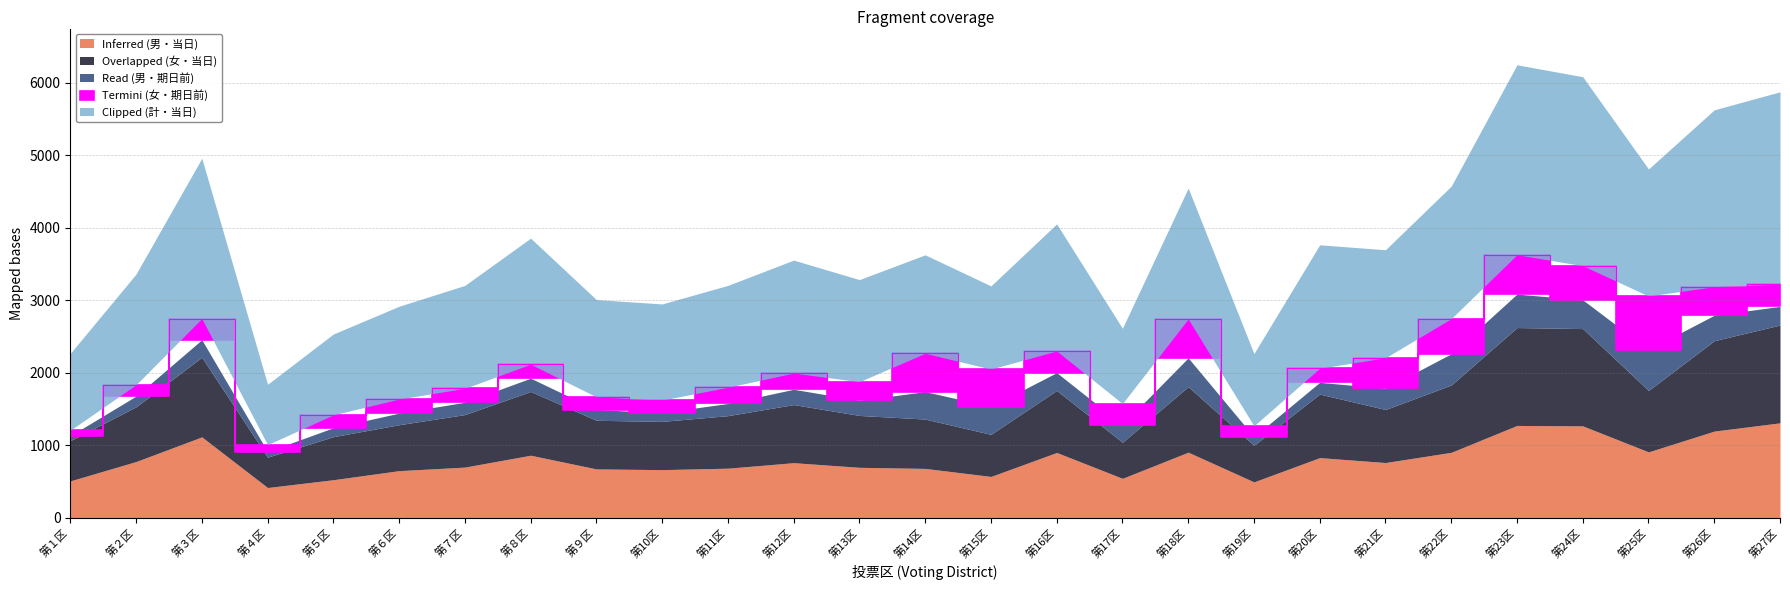

How many interior local valleys does the Termini (女・期日前) series have?

6